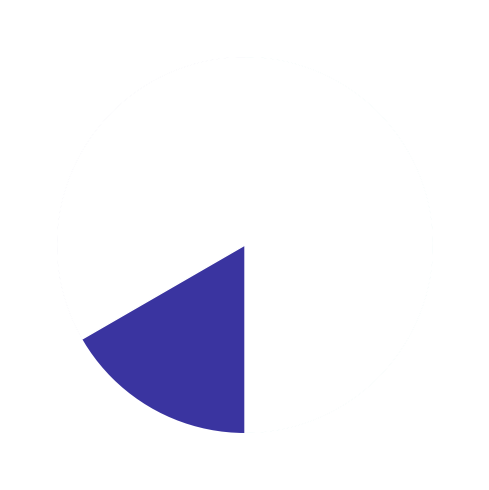

Do Regular (io_index=7) and Ticket (io_index=0) together represent more than half of the pie?

Yes